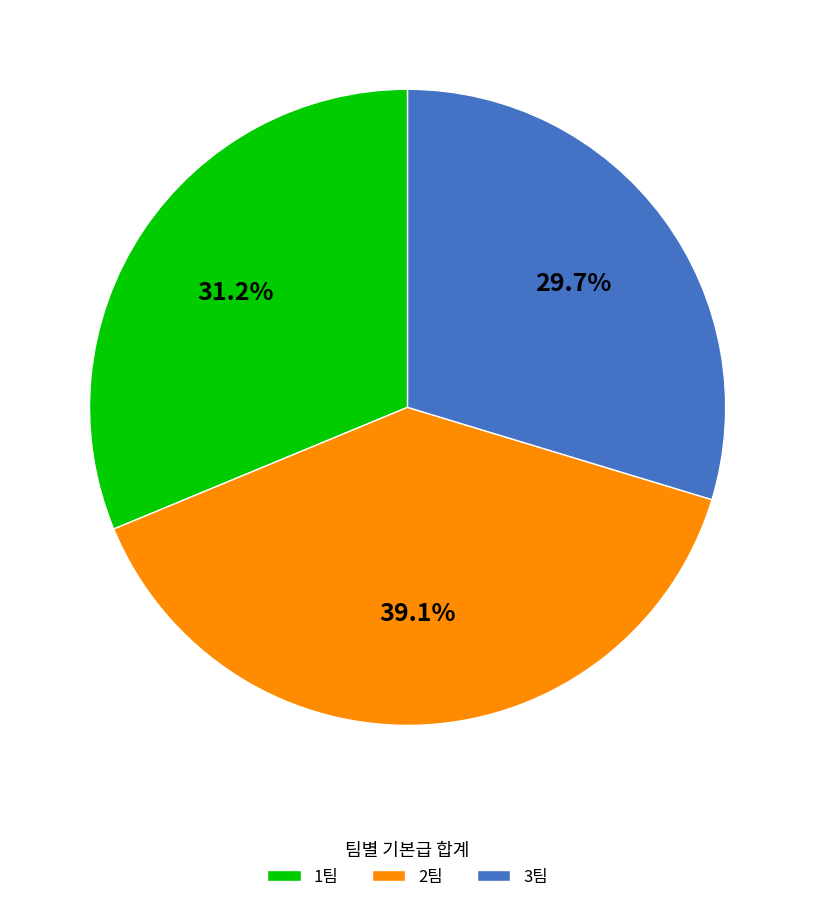

Does 3팀 account for over 50% of the chart?

No